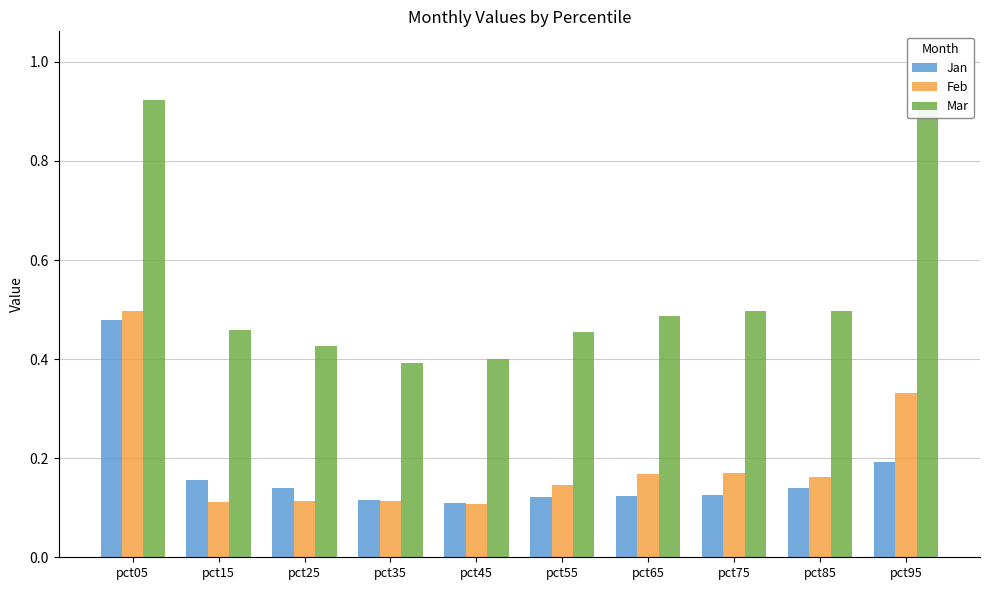

At pct75, list the series in order from largest to smallest.

Mar, Feb, Jan